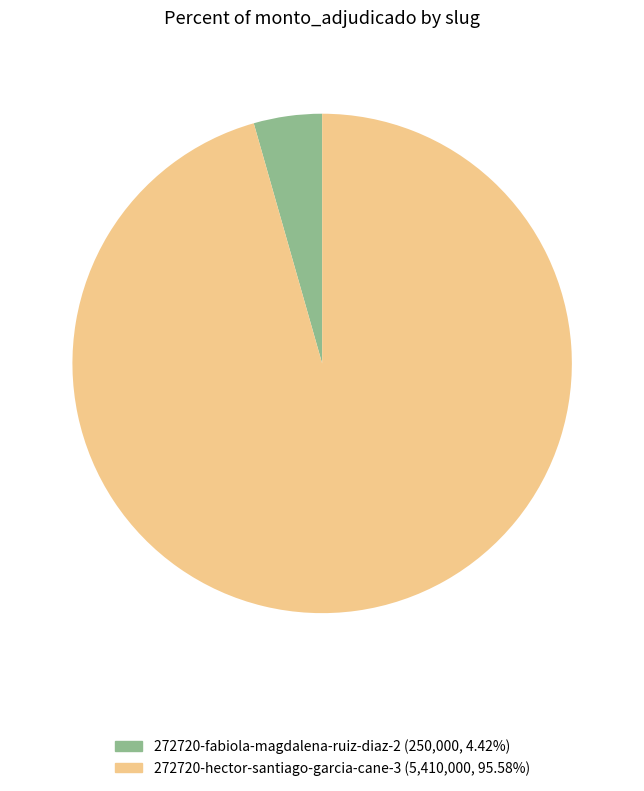

Which slice is the smallest?

272720-fabiola-magdalena-ruiz-diaz-2